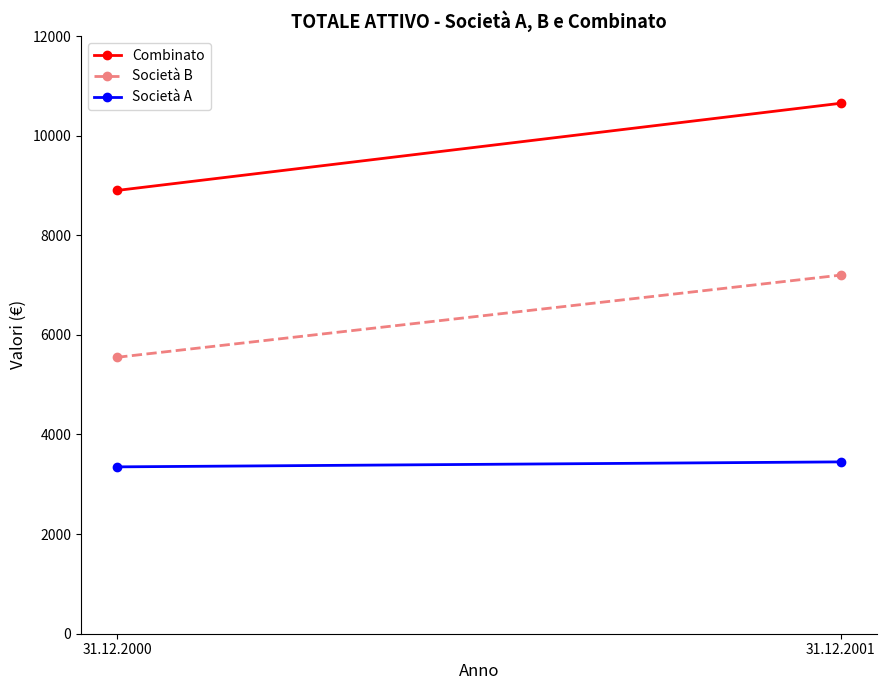

Which series has the largest total across all categories?

Combinato